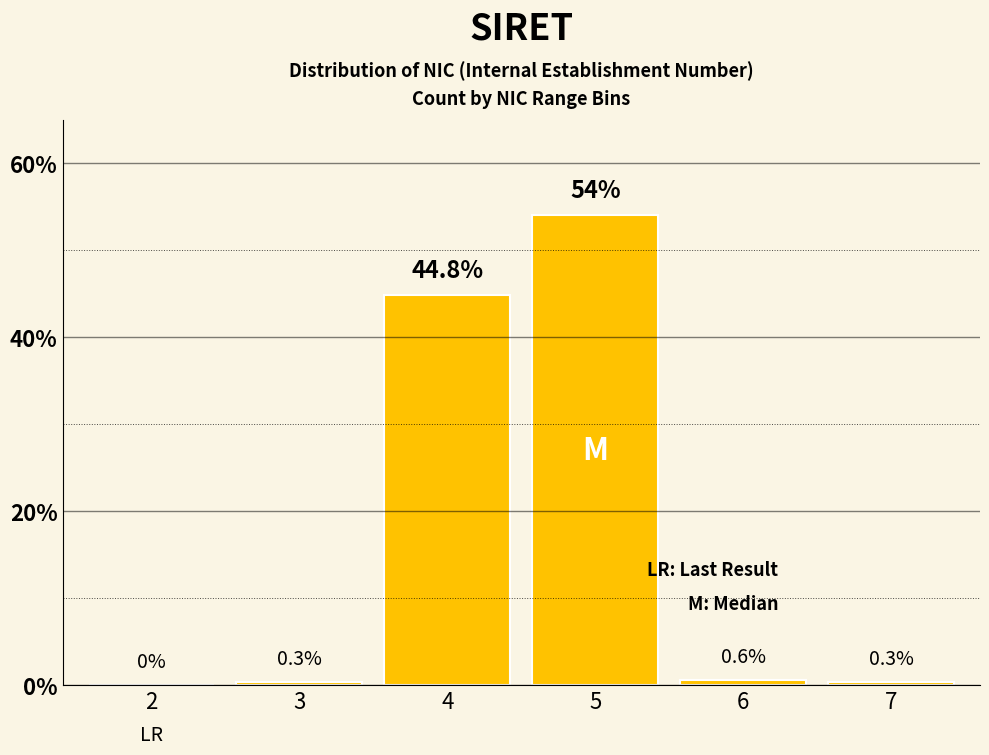

Reading left to right, transcribe all the data shown in this chart.

2=0.0	3=0.3	4=44.8	5=54.0	6=0.6	7=0.3